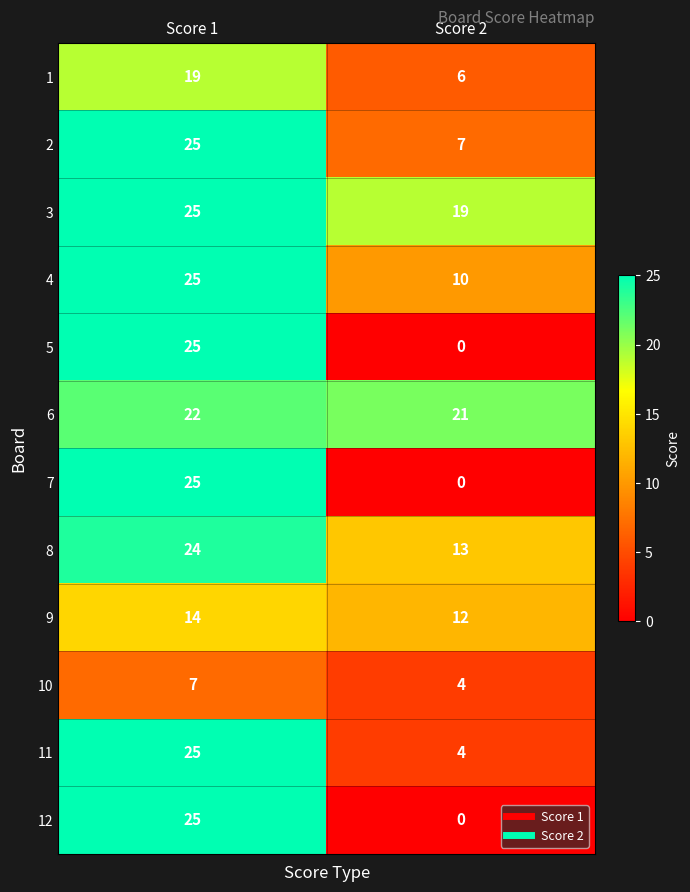

Where is 4 nearest to the value 17?

Score 2